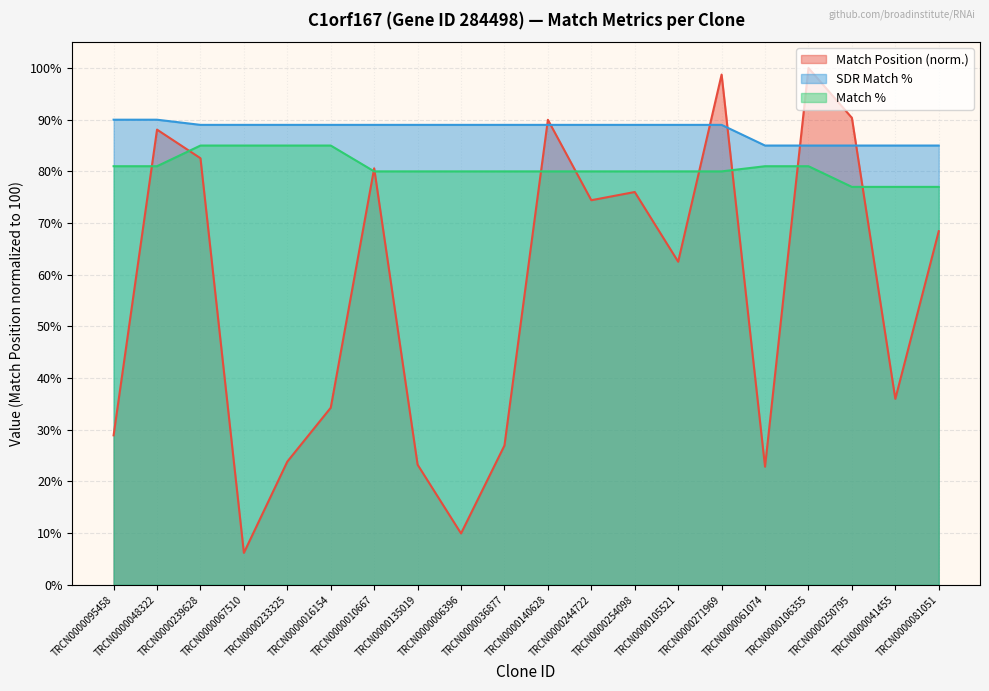

Rank the series by their maximum value, from lowest to highest.

Match %, SDR Match %, Match Position (norm.)